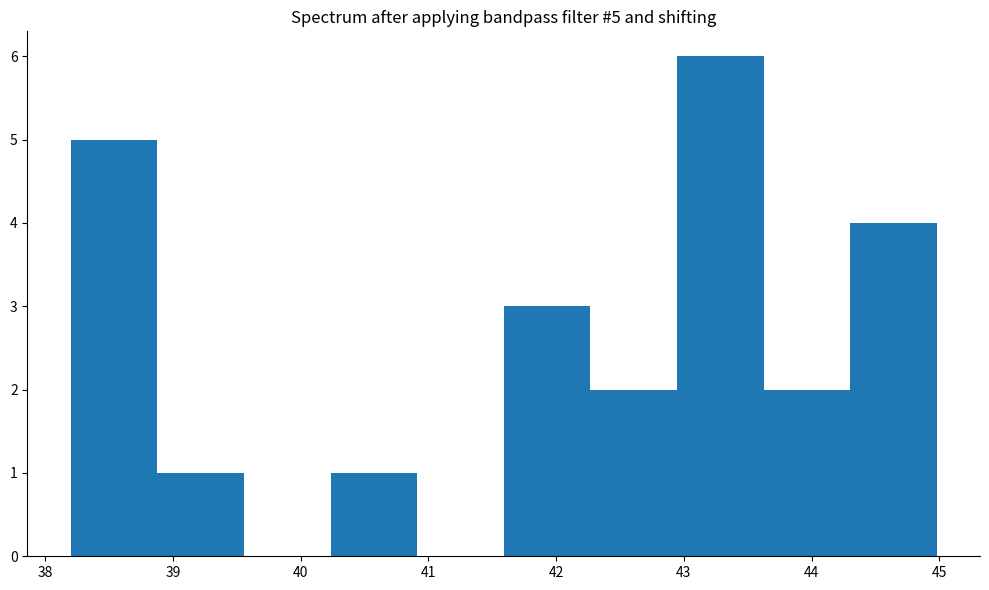

Over which range of the x-axis is the bar tallest?

42.9 to 43.6